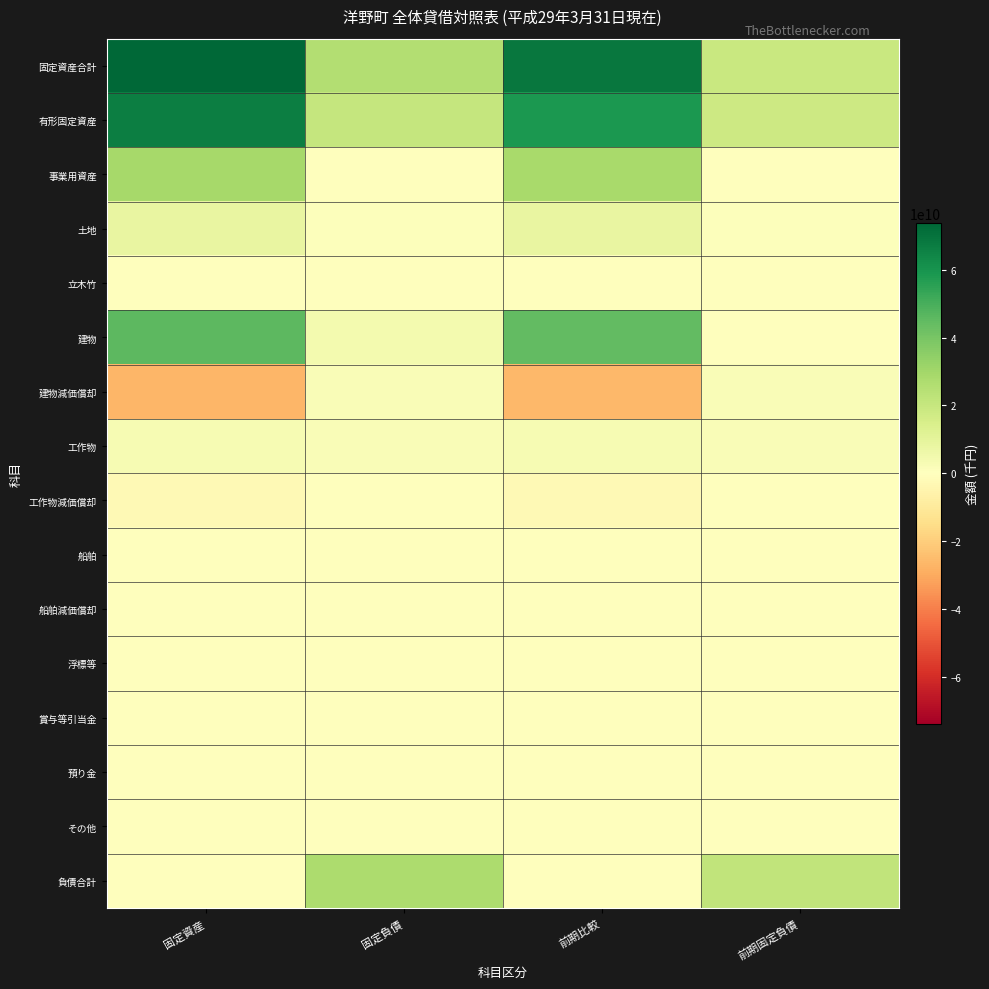

Reading right to left, transcribe all the data shown in this chart.

固定資産合計: 前期固定負債=19338186835	前期比較=69066451864	固定負債=25392661062	固定資産=73754973710
有形固定資産: 前期固定負債=18438104835	前期比較=58377334922	固定負債=20193708154	固定資産=66729029294
事業用資産: 前期固定負債=0	前期比較=28589294613	固定負債=0	固定資産=29320505666
土地: 前期固定負債=900082000	前期比較=8542904394	固定負債=1047036251	固定資産=8545309524
立木竹: 前期固定負債=0	前期比較=321759880	固定負債=0	固定資産=321759880
建物: 前期固定負債=0	前期比較=44417400320	固定負債=4151916657	固定資産=45901183169
建物減価償却: 前期固定負債=1983691307	前期比較=-26081090997	固定負債=2247870230	固定資産=-26843694016
工作物: 前期固定負債=1782593136	前期比較=3266994293	固定負債=1924340790	固定資産=3283376570
工作物減価償却: 前期固定負債=0	前期比較=-2383031669	固定負債=78450206	固定資産=-2391787853
船舶: 前期固定負債=0	前期比較=4515000	固定負債=0	固定資産=4515000
船舶減価償却: 前期固定負債=0	前期比較=-2849548	固定負債=0	固定資産=-2849548
浮標等: 前期固定負債=0	前期比較=0	固定負債=0	固定資産=0
賞与等引当金: 前期固定負債=121868000	前期比較=0	固定負債=156319892	固定資産=0
預り金: 前期固定負債=79230171	前期比較=0	固定負債=79230171	固定資産=0
その他: 前期固定負債=0	前期比較=0	固定負債=9529171	固定資産=0
負債合計: 前期固定負債=21321878142	前期比較=0	固定負債=27640531292	固定資産=0